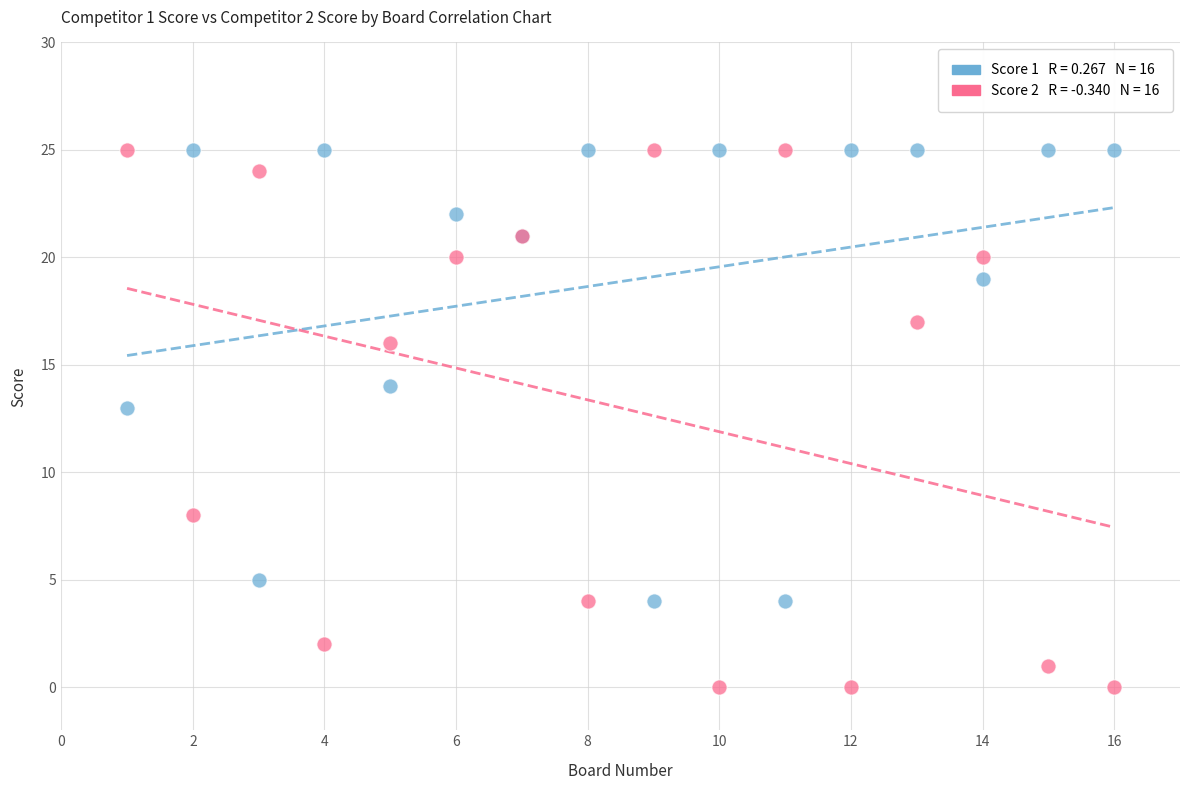

Across all series, what Y value is closest to 12?

13